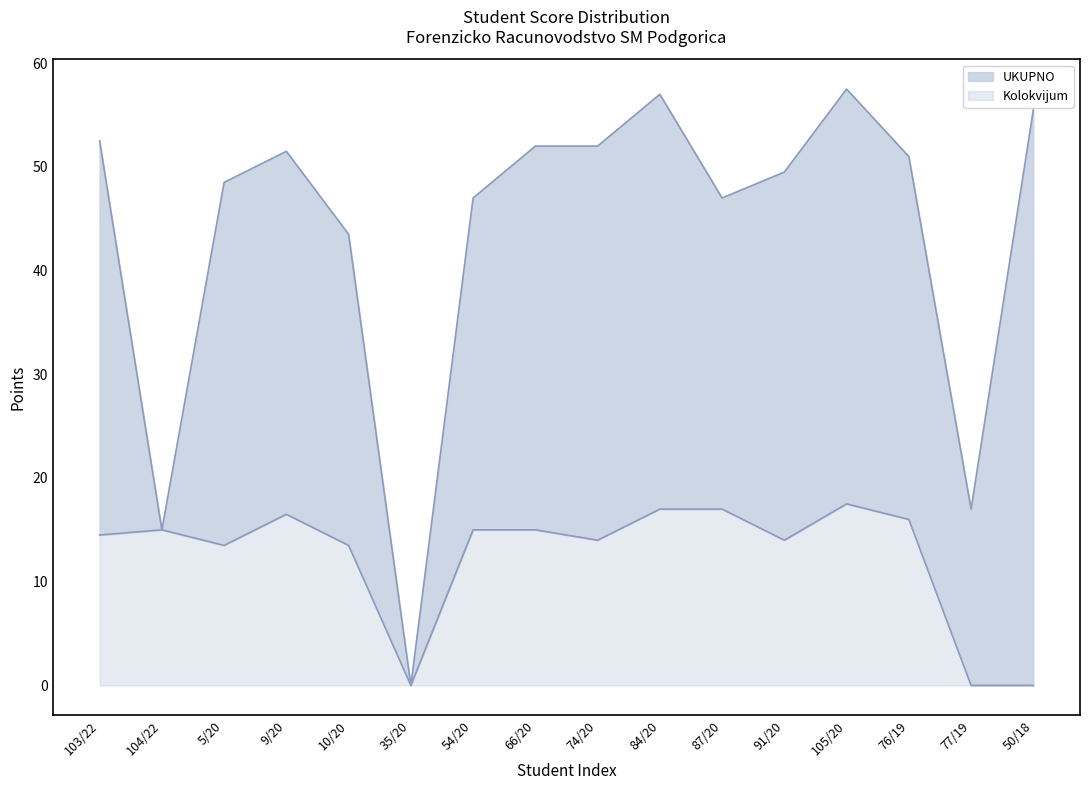

Is the value of UKUPNO at 54/20 greater than the value of Kolokvijum at 5/20?

Yes